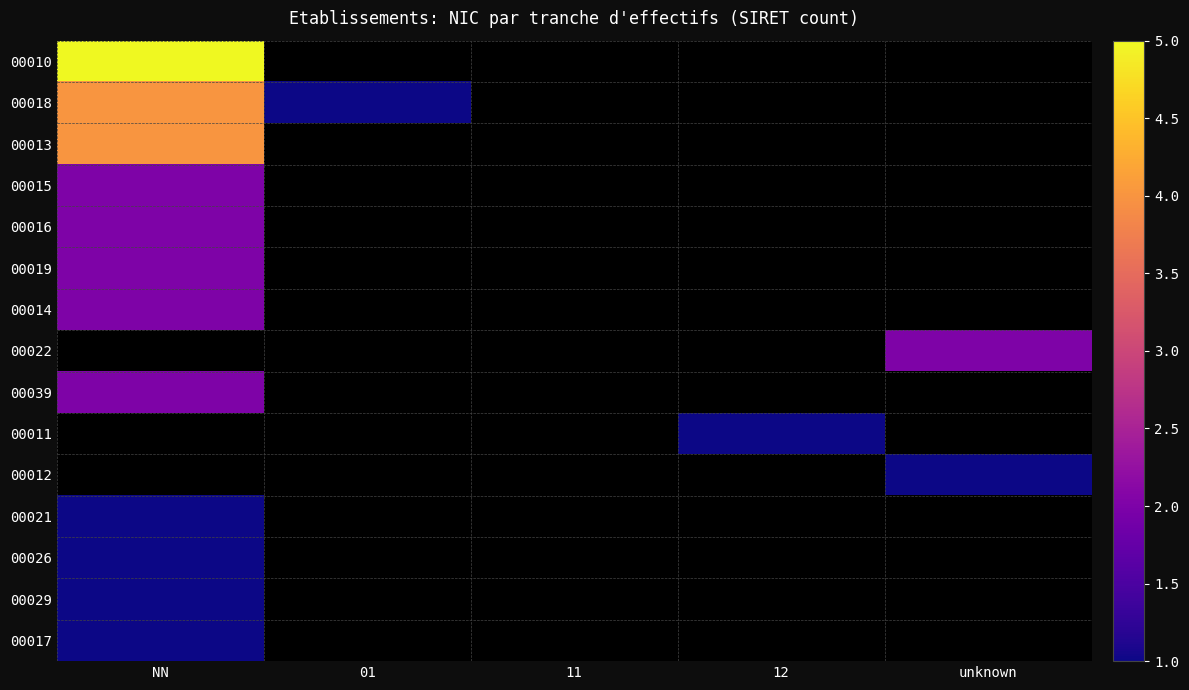

At which label does 00039 reach its peak?

NN